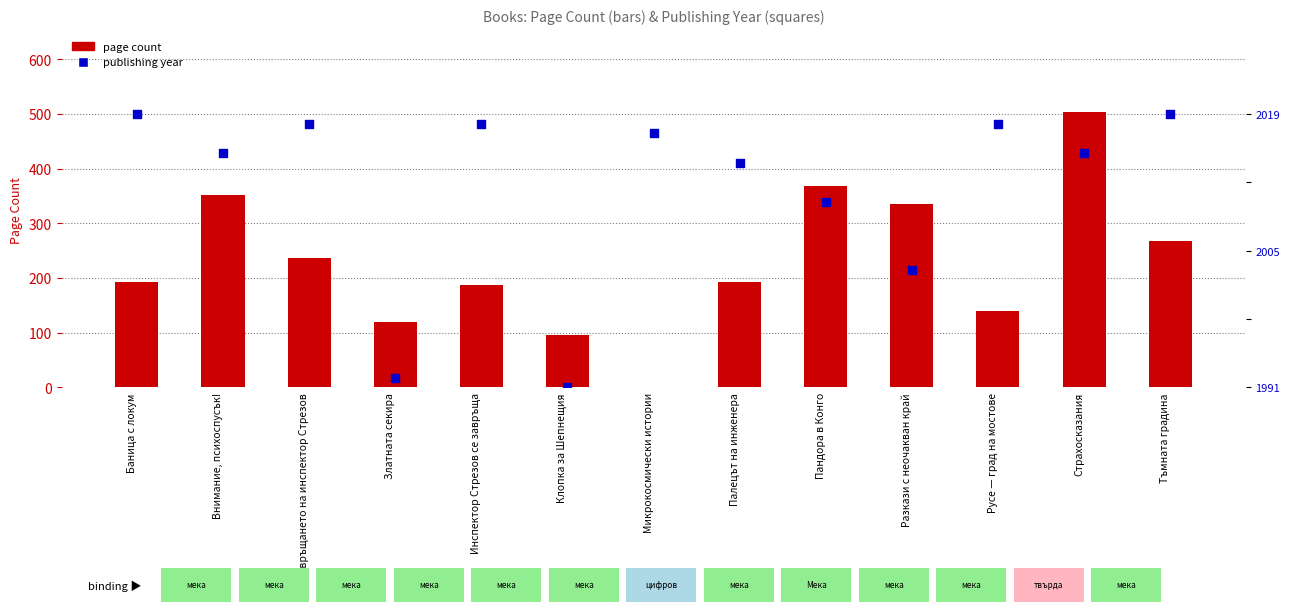

Which series has the largest total across all categories?

page count